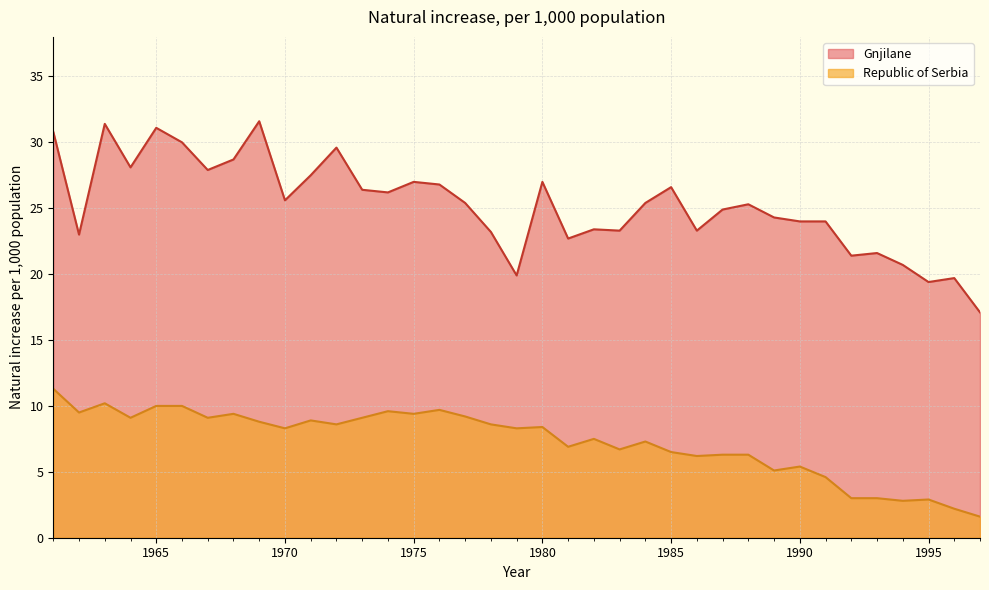

Where is Gnjilane nearest to the value 24?

1990